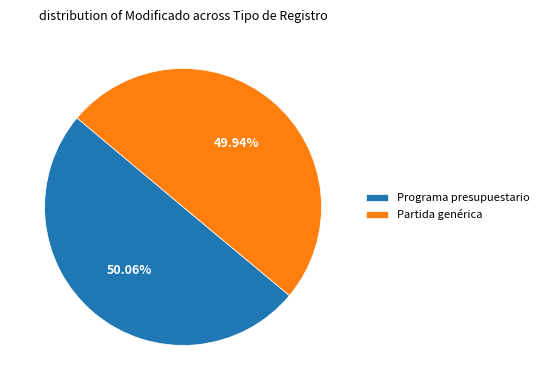

Is there a majority slice in this chart?

Yes